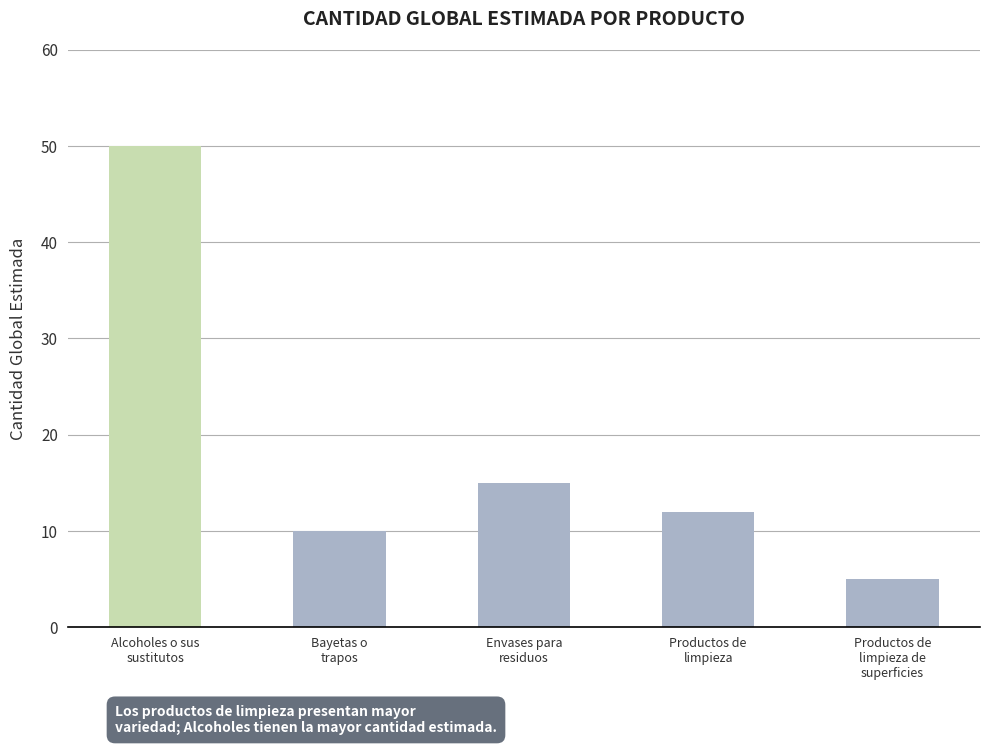

True or false: the data shows 5 at Productos de
limpieza de
superficies.

True